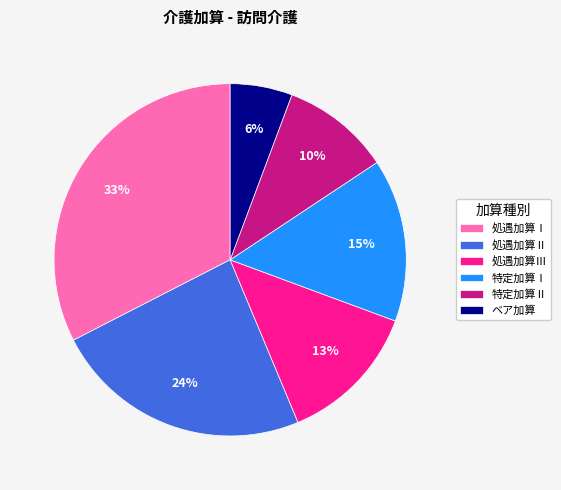

To the nearest percent, what percentage of the pie is 特定加算Ⅰ?

15%